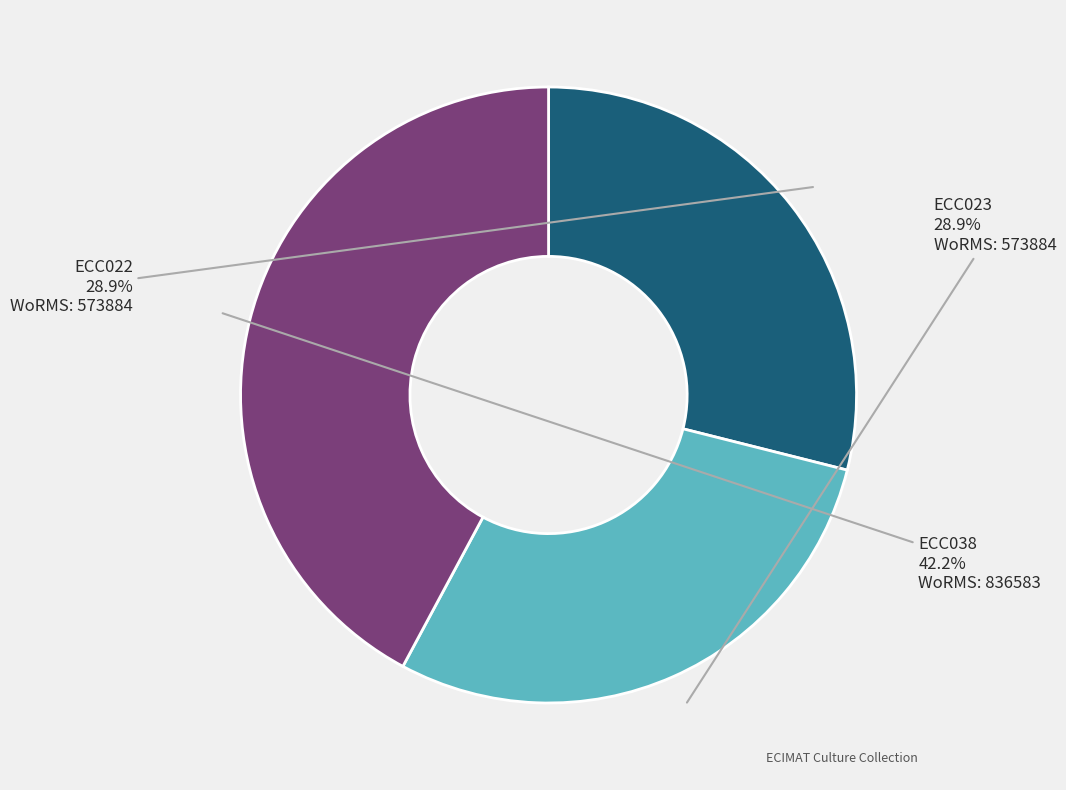

Is there a majority slice in this chart?

No